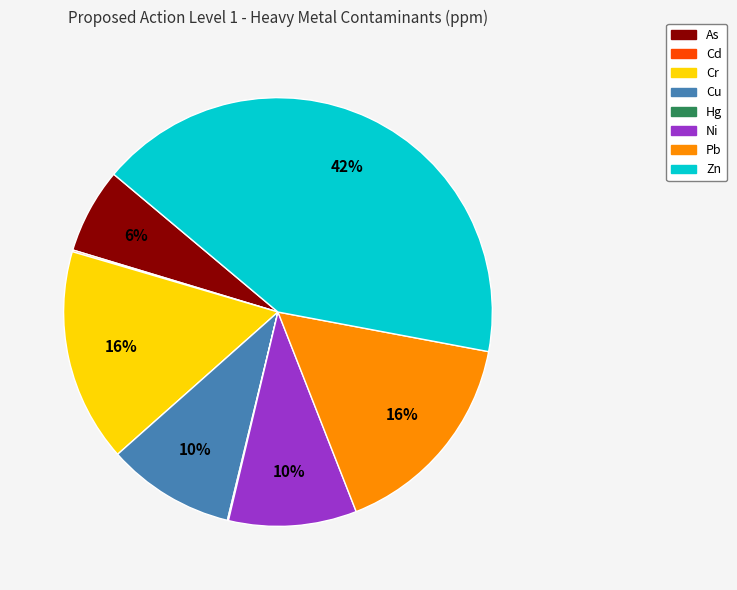

Between Cu and Zn, which is larger?

Zn